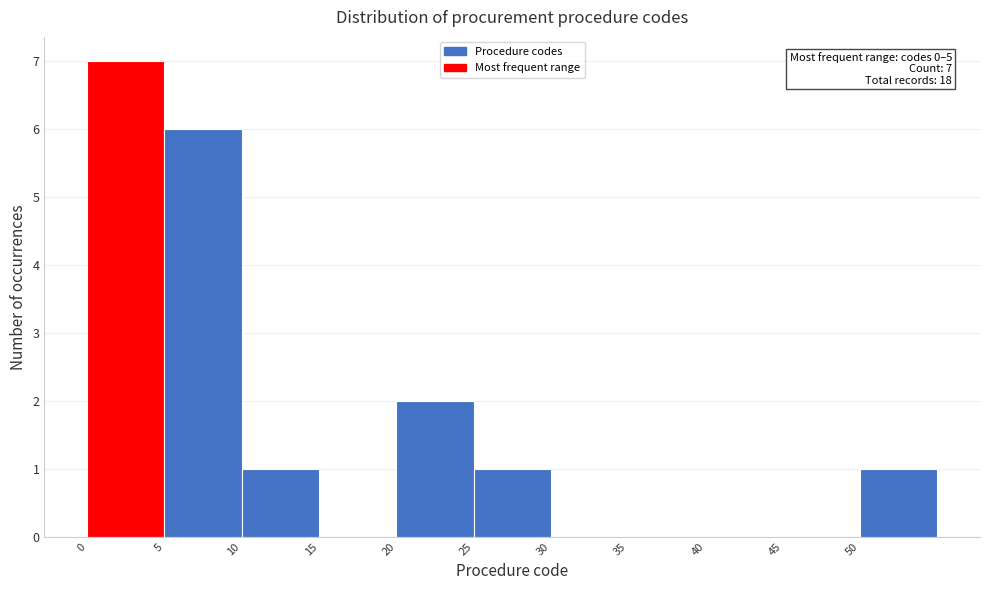

Which range on the x-axis has the tallest bar?

0 to 5